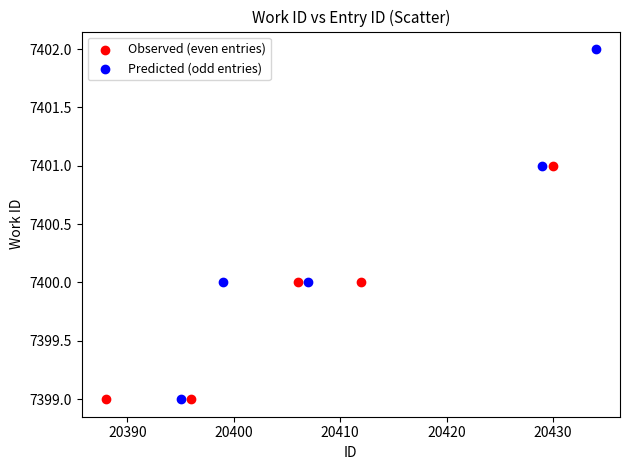

Which series reaches the maximum Y coordinate?

Predicted (odd entries)